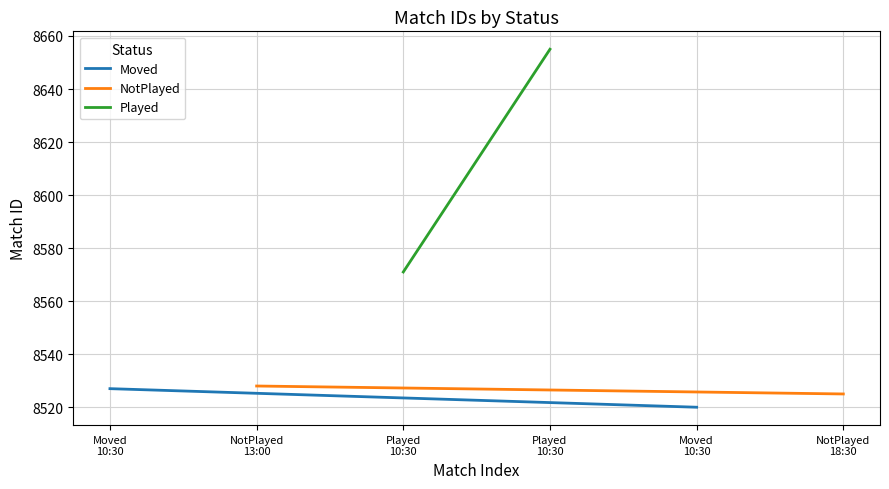

What position from the left is Moved
10:30?

1